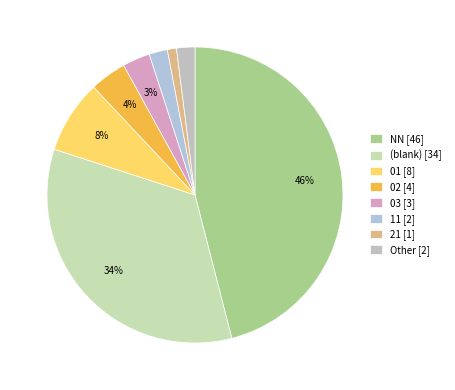

What is the smallest slice in the pie chart?

21 [1]